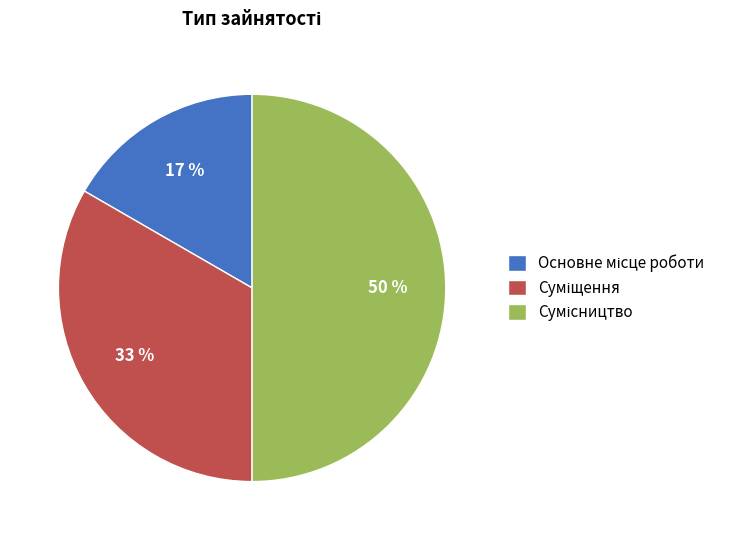

To the nearest percent, what is the difference between the largest and smallest slice percentages?

33%